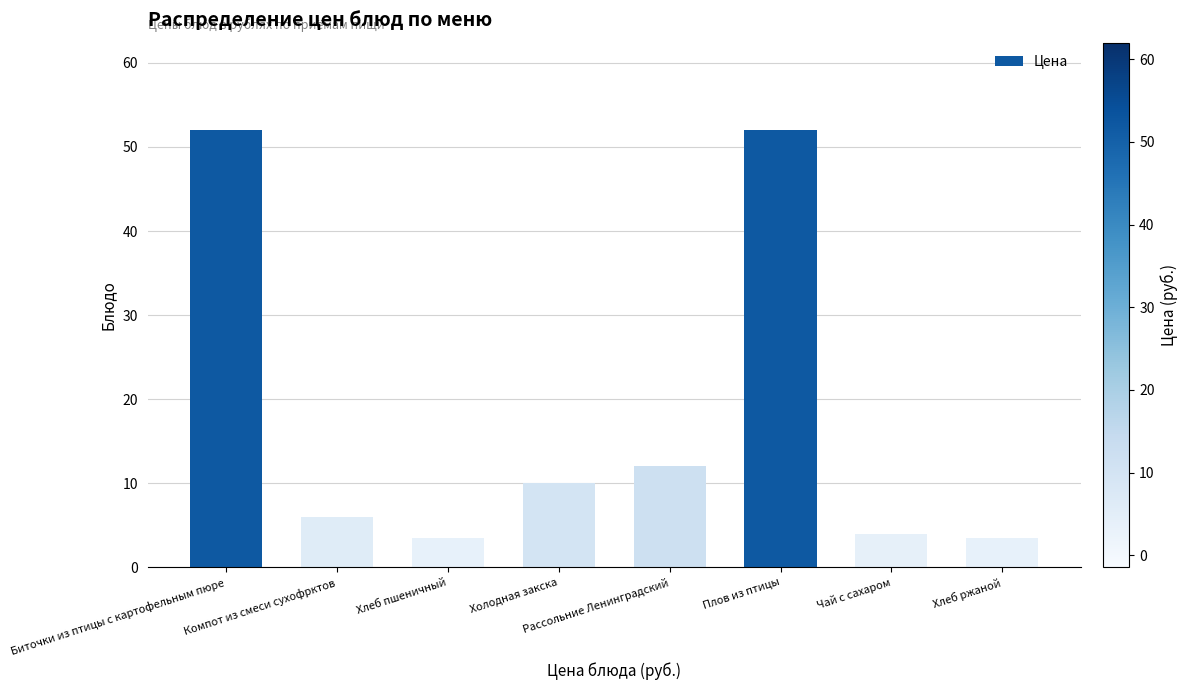

Does the chart contain any negative values?

No